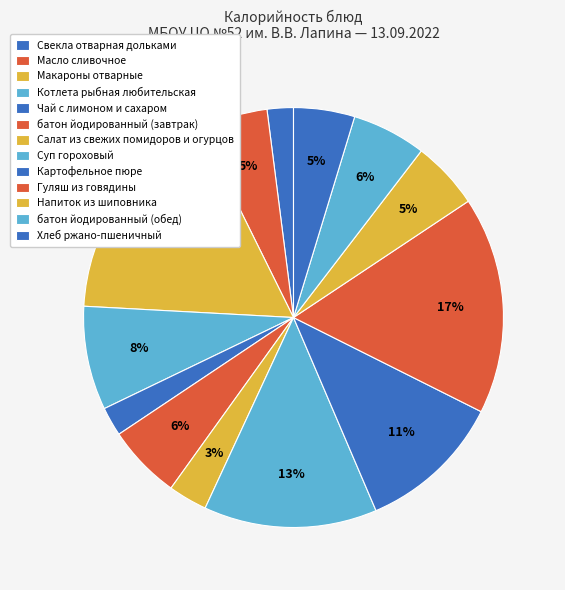

How many segments does this pie chart have?

13